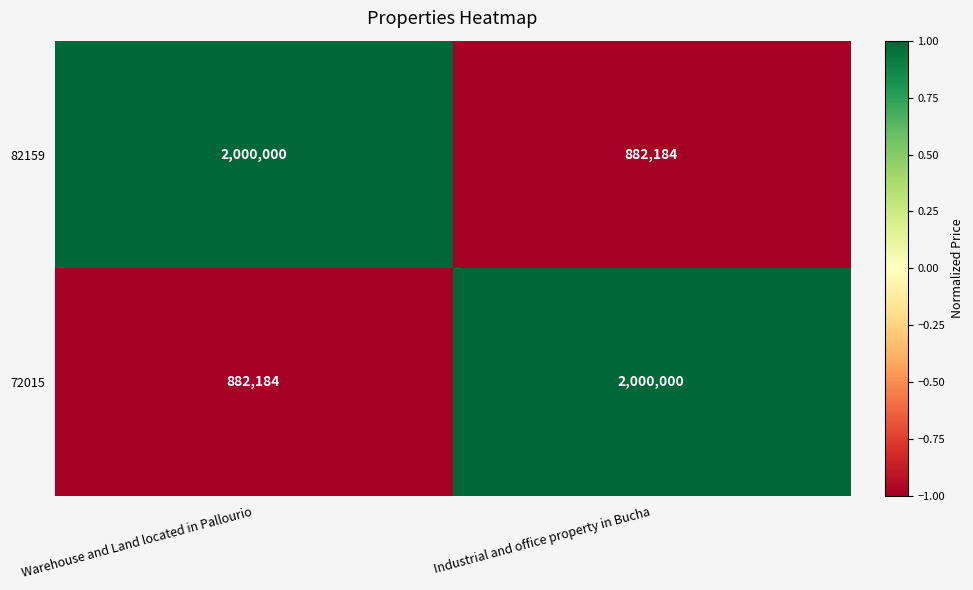

How many data points in 82159 are less than 2000000?

1